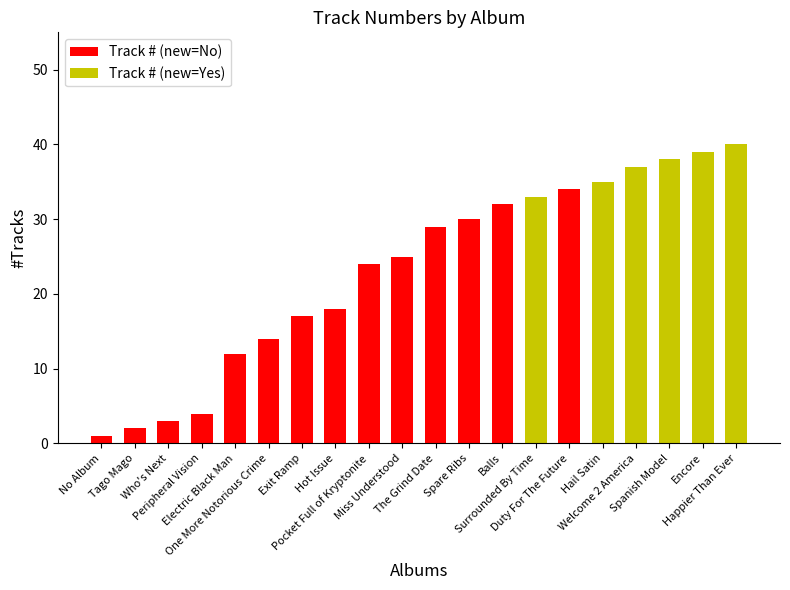

What is the label of the 10th bar from the left?

Miss Understood